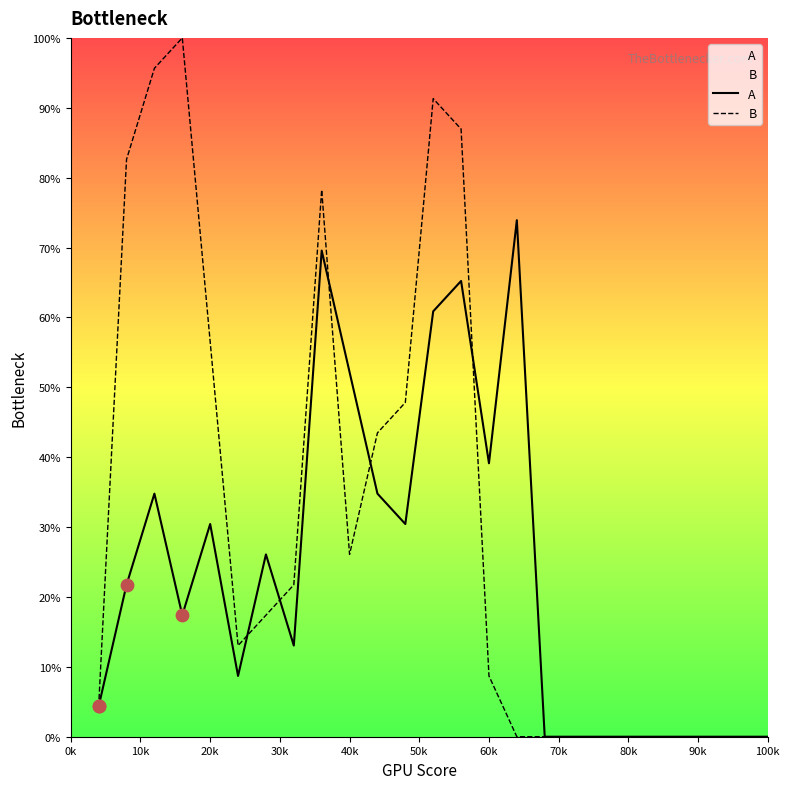

Which series contains the lowest Y value?

A